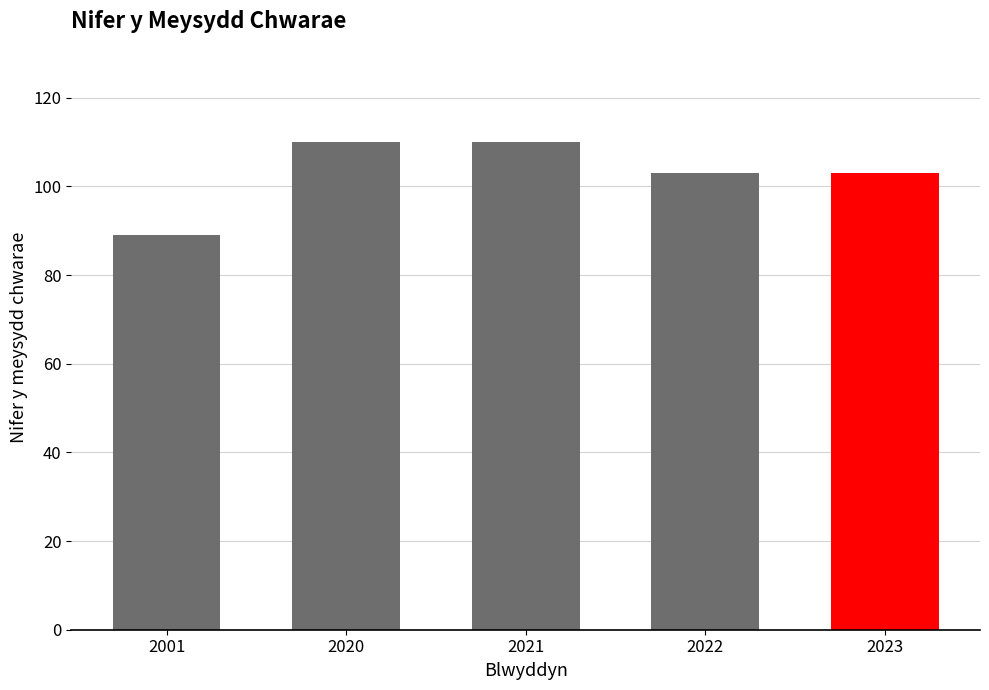

What is the minimum value shown in the chart?

89